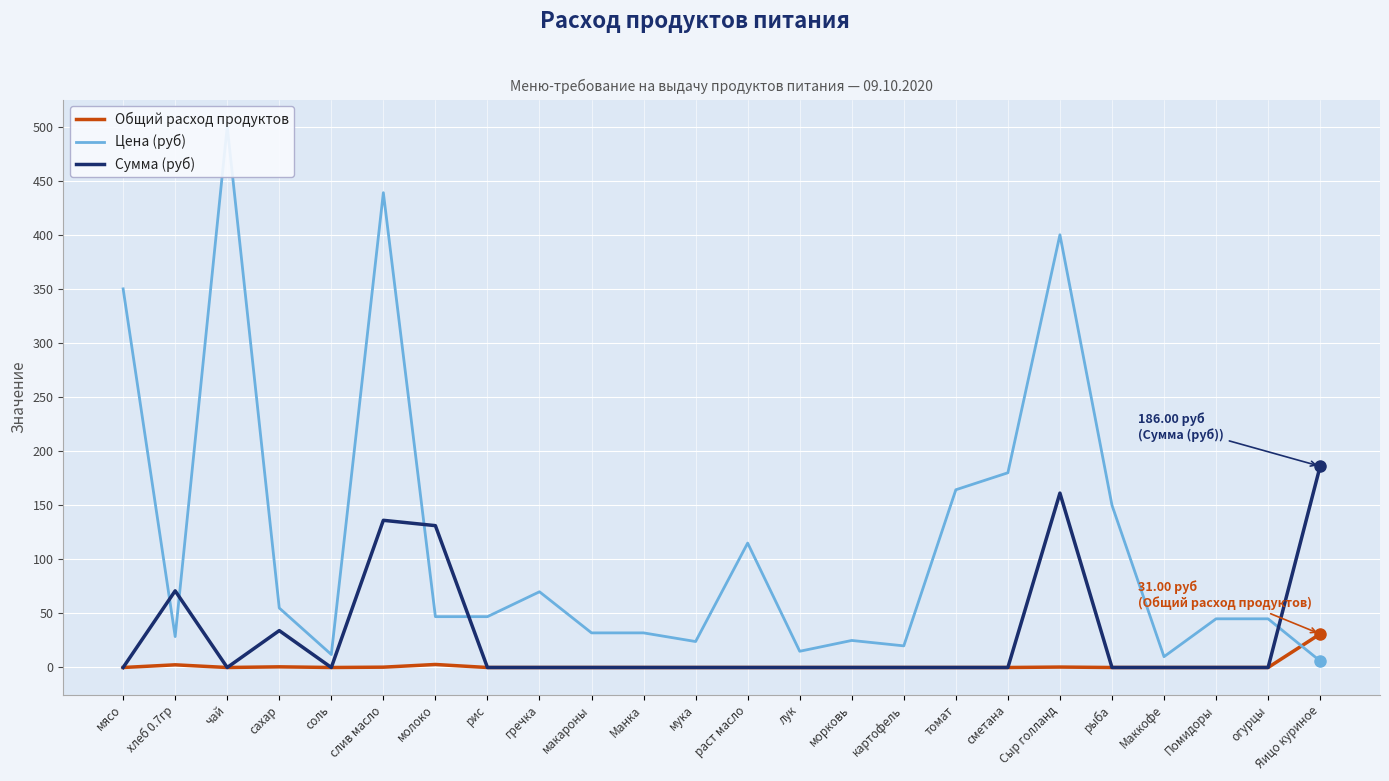

At how many categories does at least one series exceed 436?

2